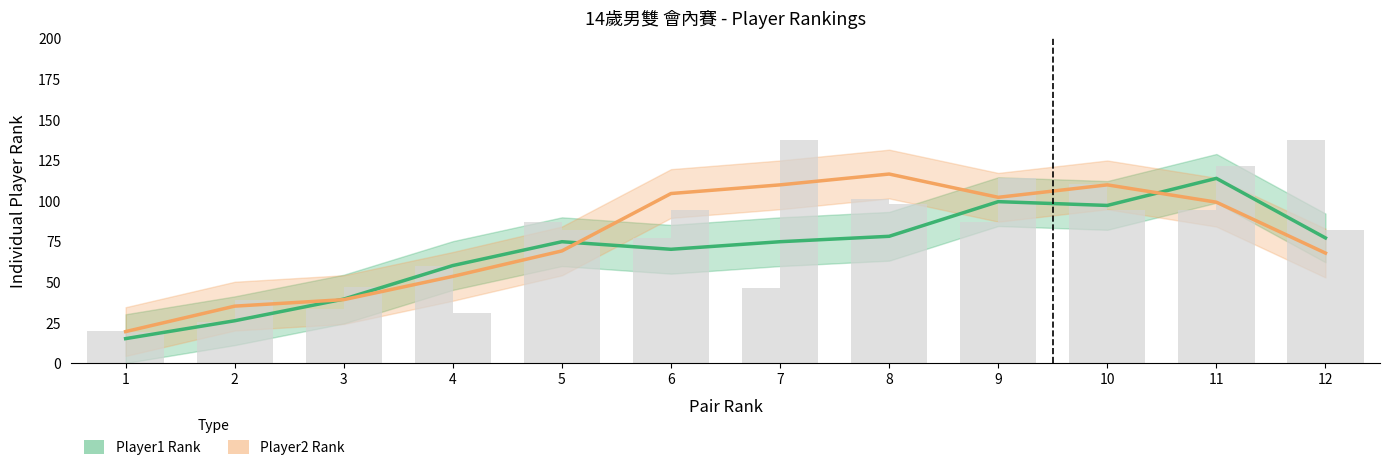

The value of Player1 Rank at 3 is 39.3. True or false?

True